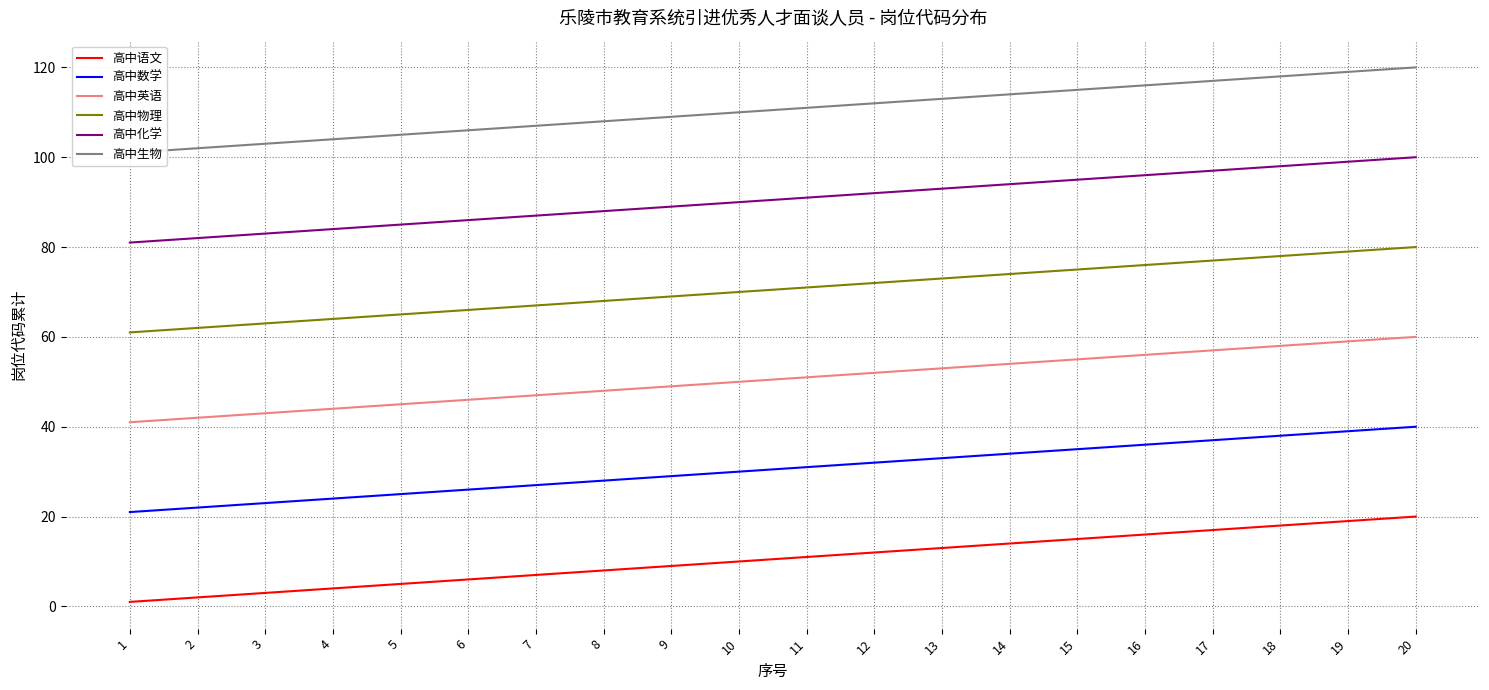

Which series has the widest spread of values?

高中语文